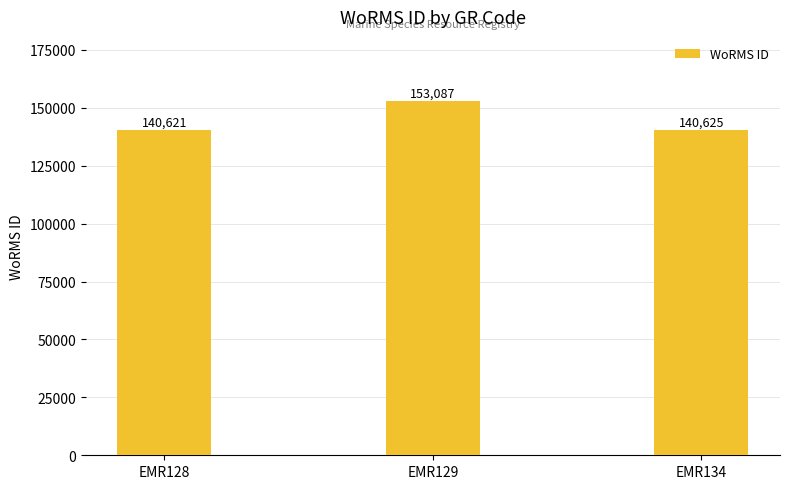

Between EMR129 and EMR134, which is larger?

EMR129